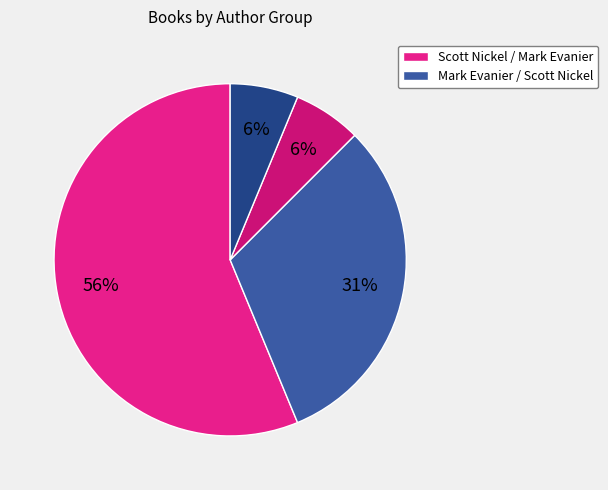

How many slices are in this pie chart?

4